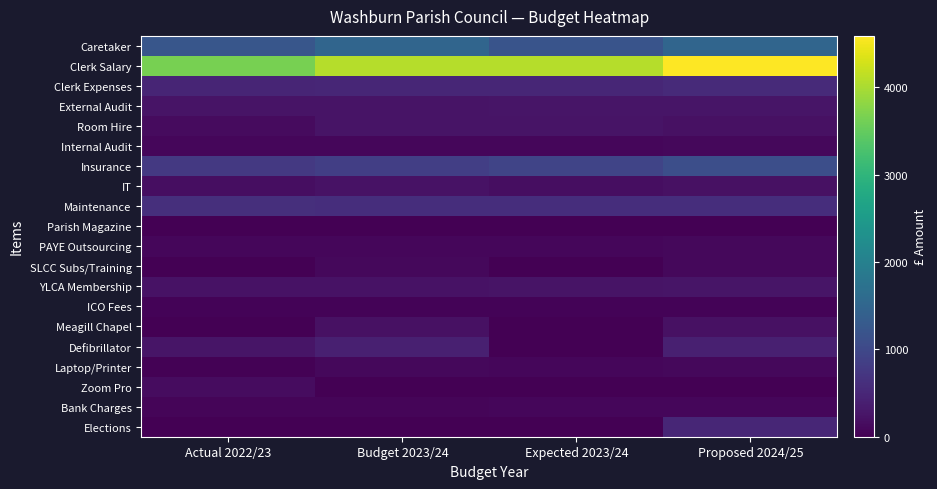

Reading left to right, transcribe all the data shown in this chart.

Caretaker: Actual 2022/23=1220	Budget 2023/24=1500	Expected 2023/24=1200	Proposed 2024/25=1500
Clerk Salary: Actual 2022/23=3645	Budget 2023/24=4075	Expected 2023/24=4075	Proposed 2024/25=4587
Clerk Expenses: Actual 2022/23=481	Budget 2023/24=500	Expected 2023/24=500	Proposed 2024/25=550
External Audit: Actual 2022/23=240	Budget 2023/24=240	Expected 2023/24=252	Proposed 2024/25=260
Room Hire: Actual 2022/23=138	Budget 2023/24=250	Expected 2023/24=250	Proposed 2024/25=200
Internal Audit: Actual 2022/23=75	Budget 2023/24=80	Expected 2023/24=80	Proposed 2024/25=90
Insurance: Actual 2022/23=755	Budget 2023/24=850	Expected 2023/24=948	Proposed 2024/25=1100
IT: Actual 2022/23=173	Budget 2023/24=225	Expected 2023/24=175	Proposed 2024/25=200
Maintenance: Actual 2022/23=615	Budget 2023/24=600	Expected 2023/24=600	Proposed 2024/25=600
Parish Magazine: Actual 2022/23=14	Budget 2023/24=15	Expected 2023/24=14	Proposed 2024/25=15
PAYE Outsourcing: Actual 2022/23=85	Budget 2023/24=80	Expected 2023/24=85	Proposed 2024/25=100
SLCC Subs/Training: Actual 2022/23=0	Budget 2023/24=100	Expected 2023/24=0	Proposed 2024/25=100
YLCA Membership: Actual 2022/23=218	Budget 2023/24=230	Expected 2023/24=237	Proposed 2024/25=260
ICO Fees: Actual 2022/23=40	Budget 2023/24=40	Expected 2023/24=40	Proposed 2024/25=40
Meagill Chapel: Actual 2022/23=0	Budget 2023/24=200	Expected 2023/24=0	Proposed 2024/25=200
Defibrillator: Actual 2022/23=252	Budget 2023/24=400	Expected 2023/24=0	Proposed 2024/25=400
Laptop/Printer: Actual 2022/23=18	Budget 2023/24=100	Expected 2023/24=80	Proposed 2024/25=100
Zoom Pro: Actual 2022/23=145	Budget 2023/24=0	Expected 2023/24=0	Proposed 2024/25=0
Bank Charges: Actual 2022/23=60	Budget 2023/24=70	Expected 2023/24=75	Proposed 2024/25=80
Elections: Actual 2022/23=0	Budget 2023/24=0	Expected 2023/24=0	Proposed 2024/25=500